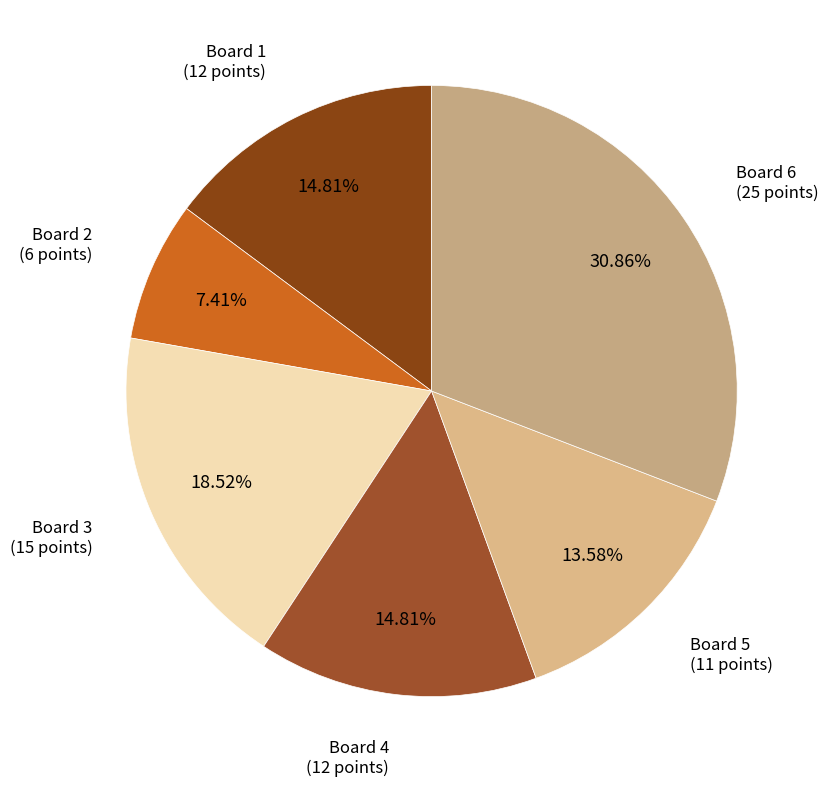

How many slices are in this pie chart?

6